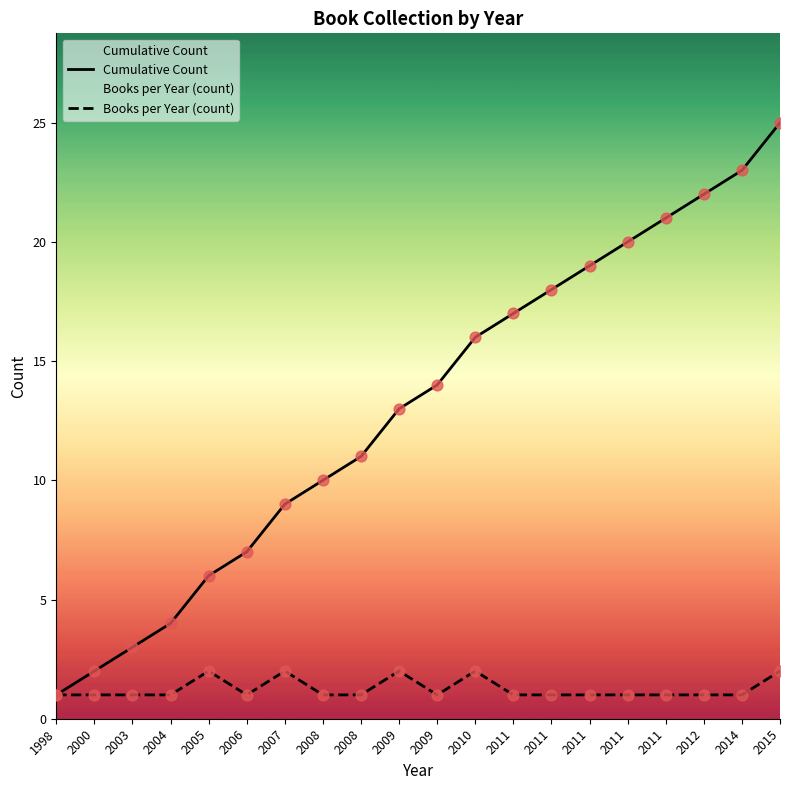

Which series contains the highest Y value?

Cumulative Count